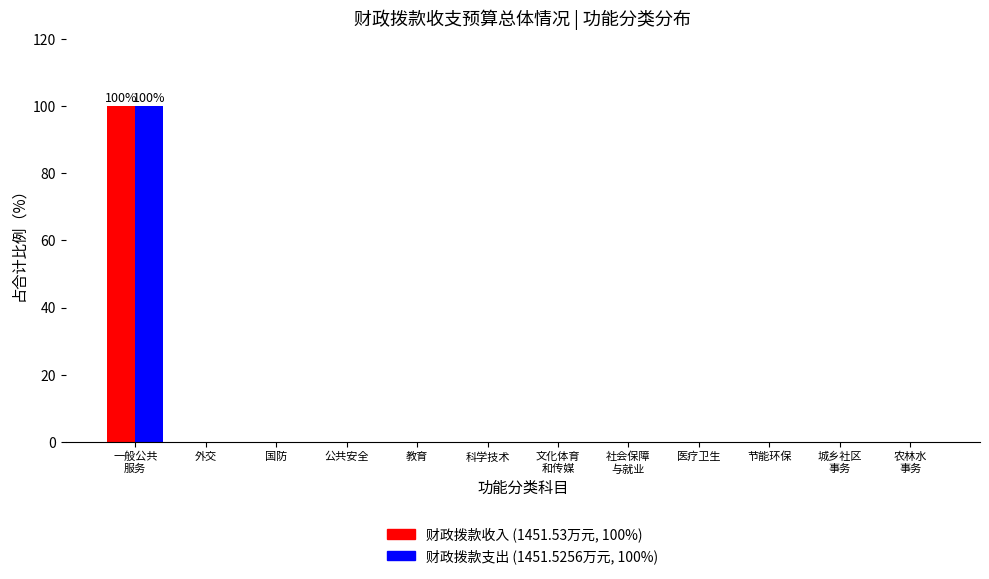

What is the maximum value shown in the chart?

100